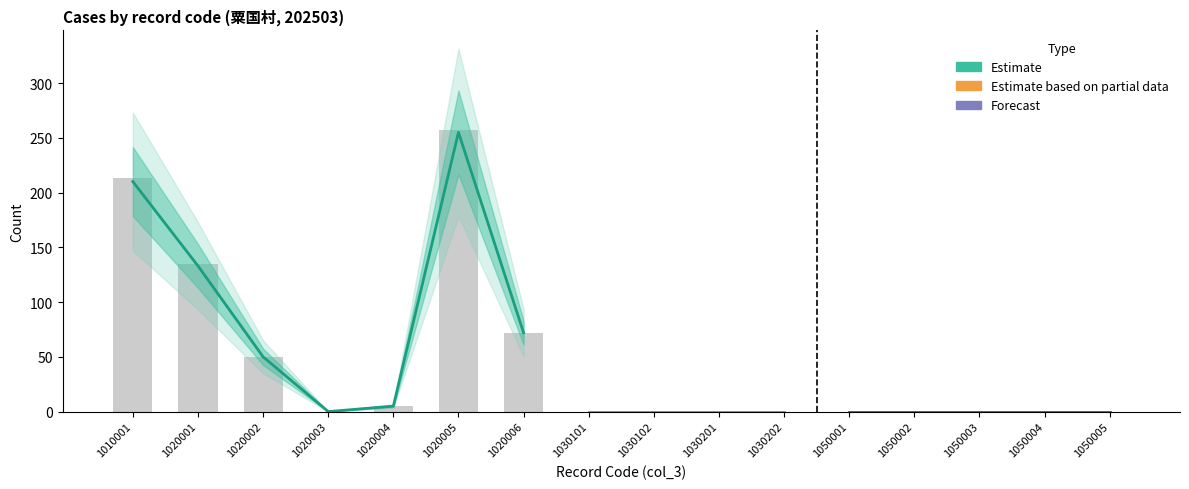

The value of col_4 at 1030102 is 0. True or false?

True